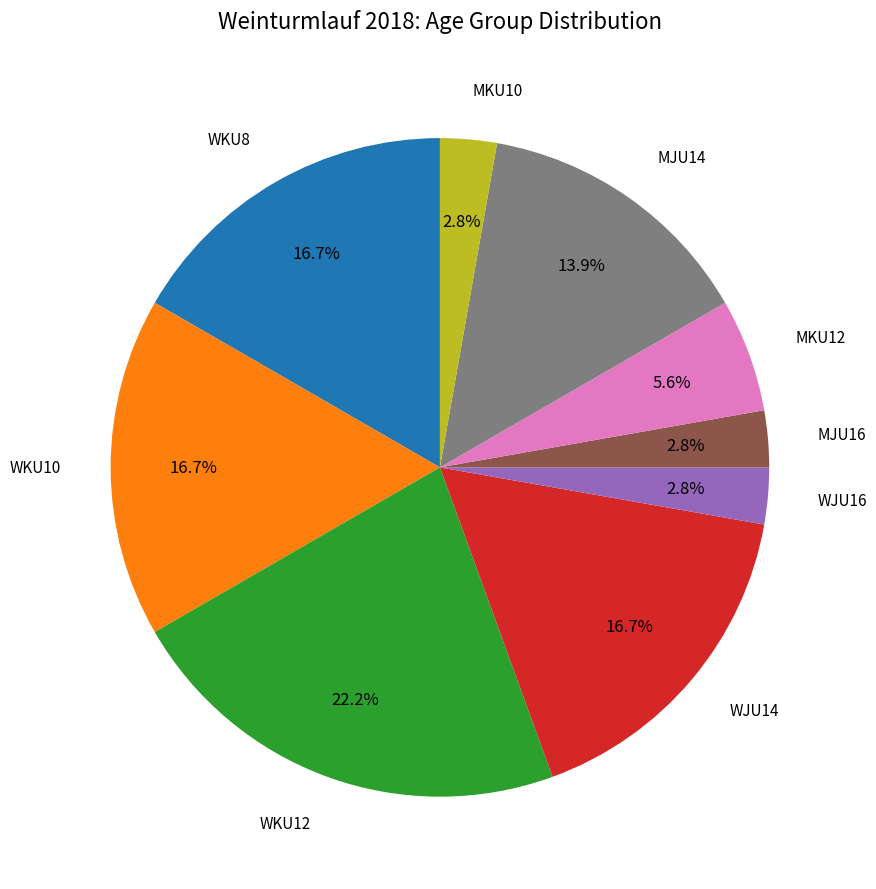

Does any single category account for the majority?

No